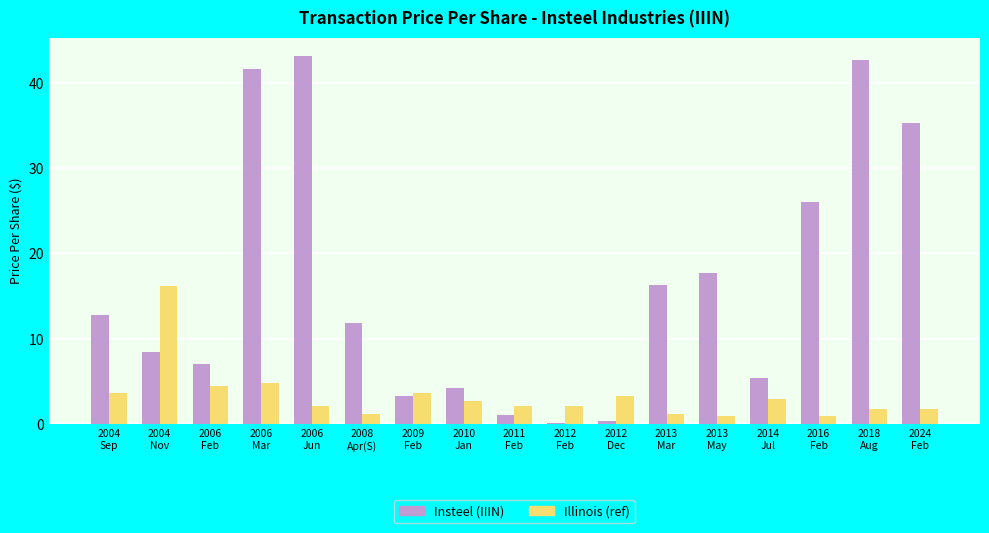

Which series changed the most between 2006
Feb and 2006
Jun?

Insteel (IIIN)